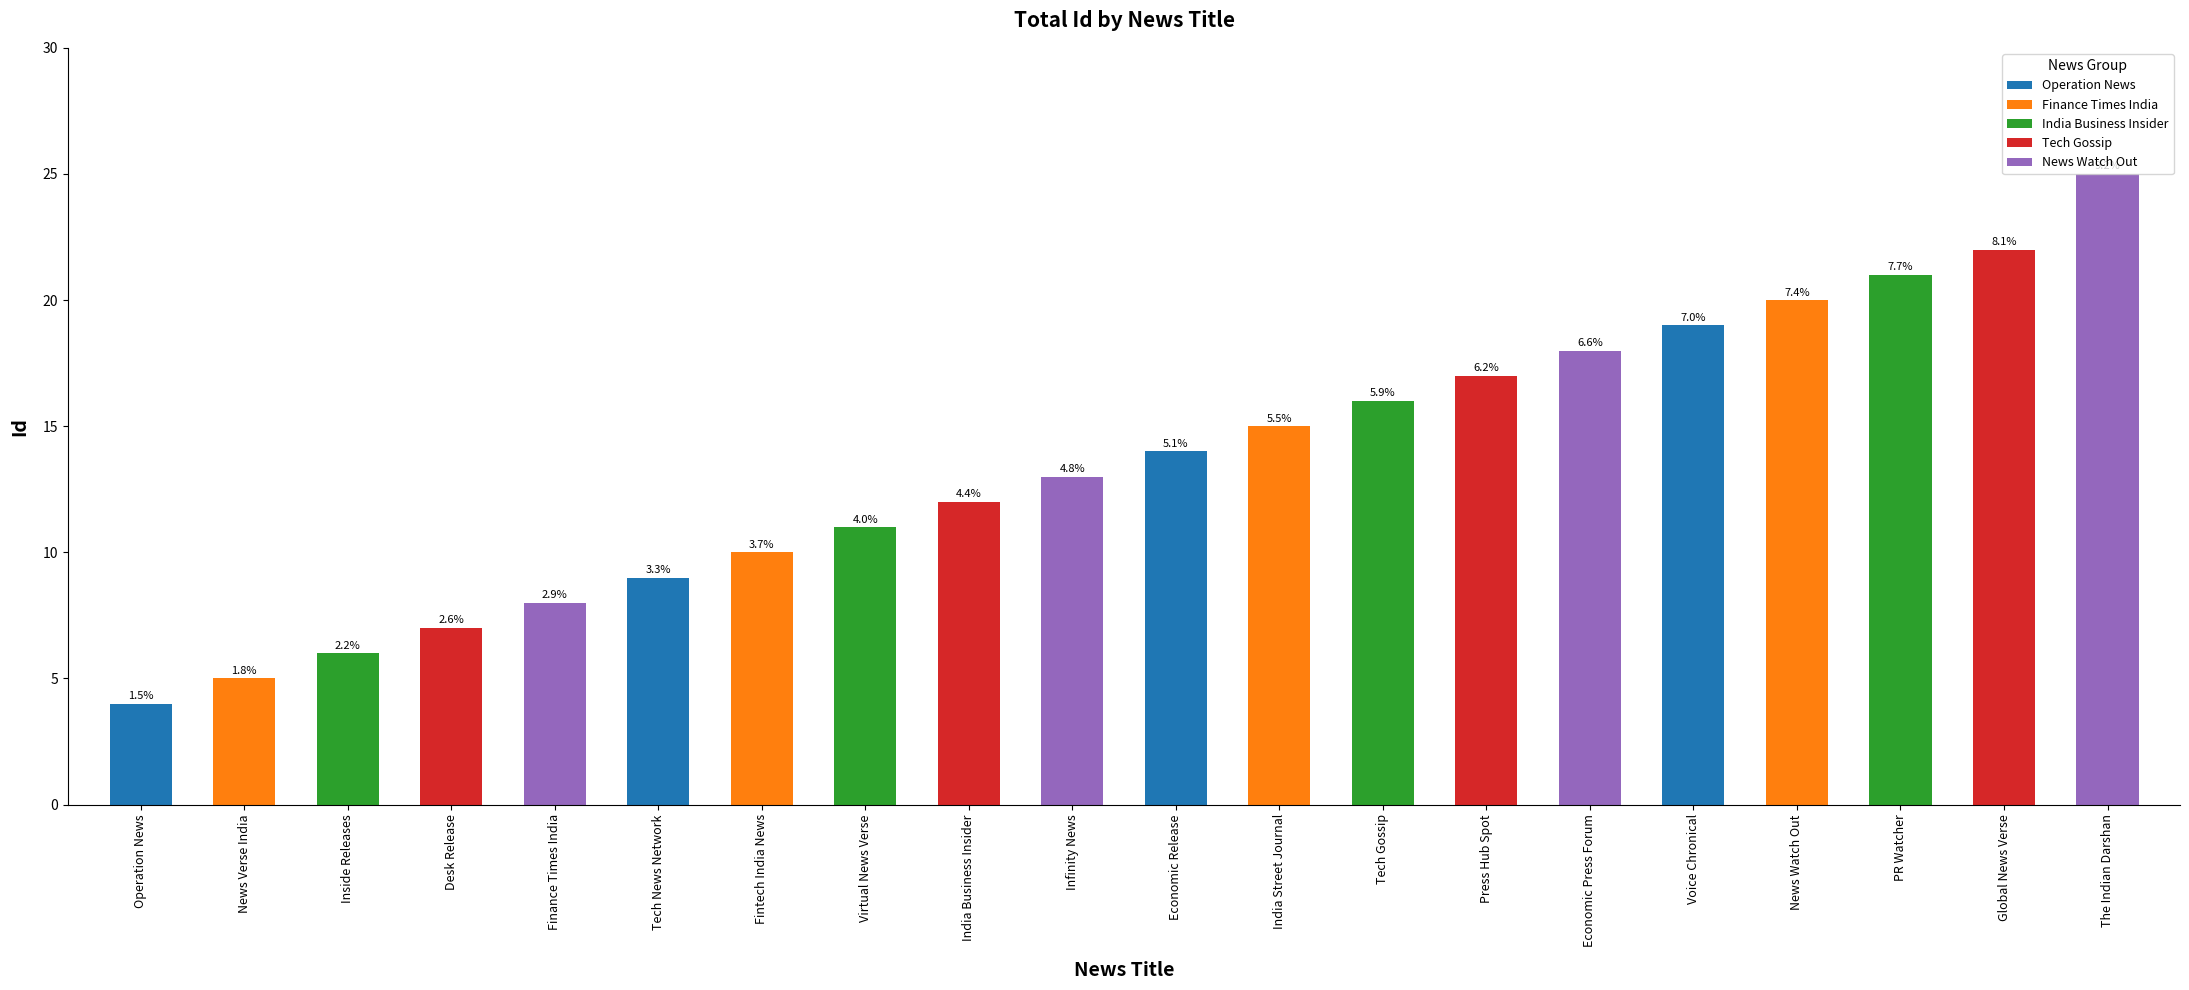

Are the bars horizontal?

No